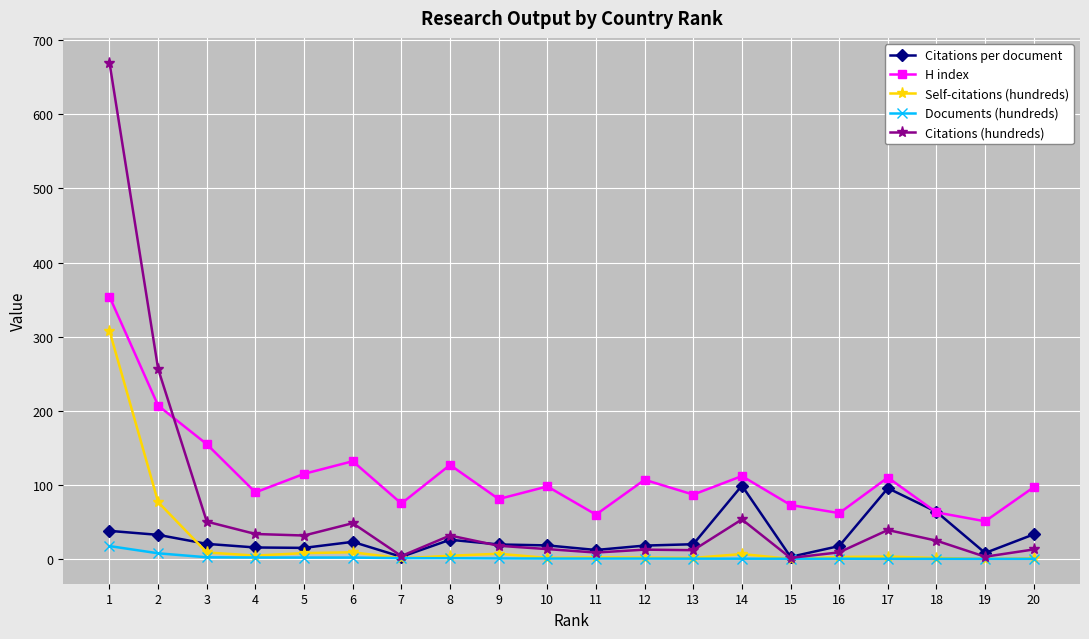

Between 2 and 17, which series saw the biggest shift?

Citations (hundreds)